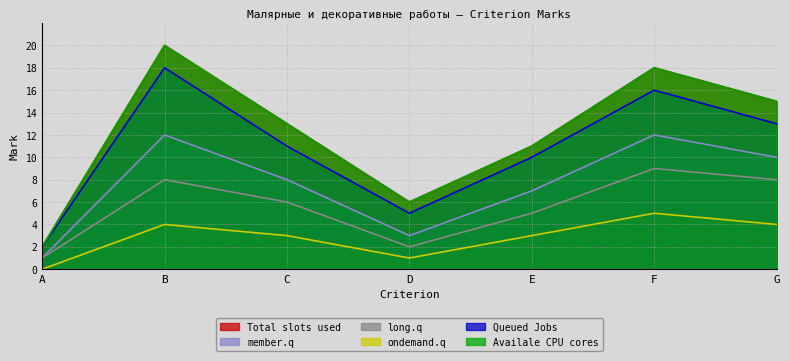

True or false: Total slots used and Queued Jobs cross at least once.

False